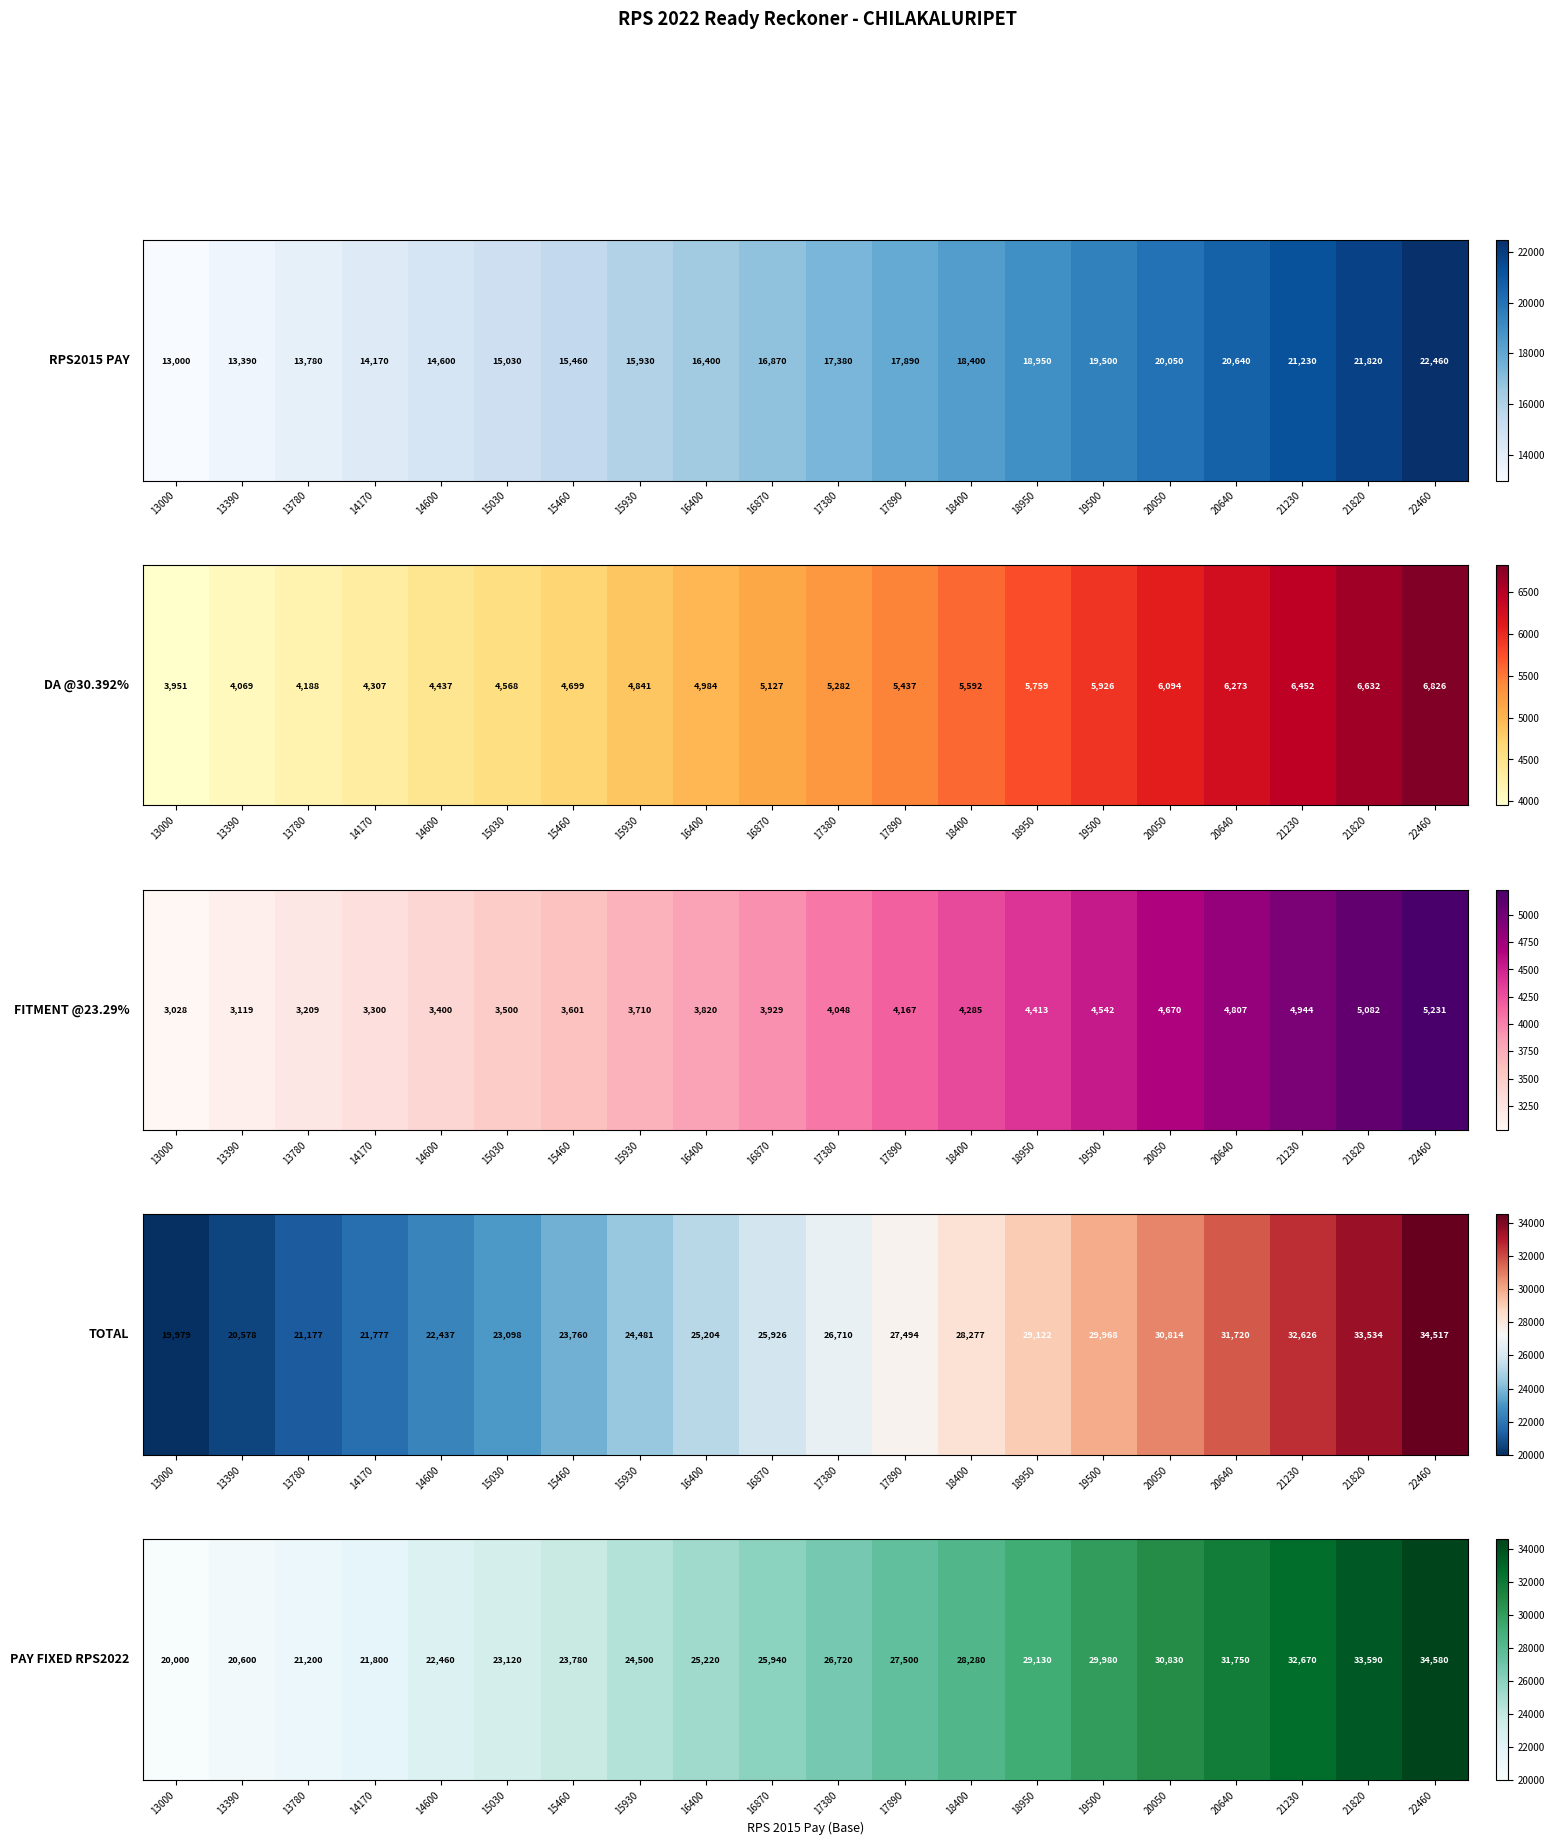

What is the difference between the second highest and minimum values?

13590